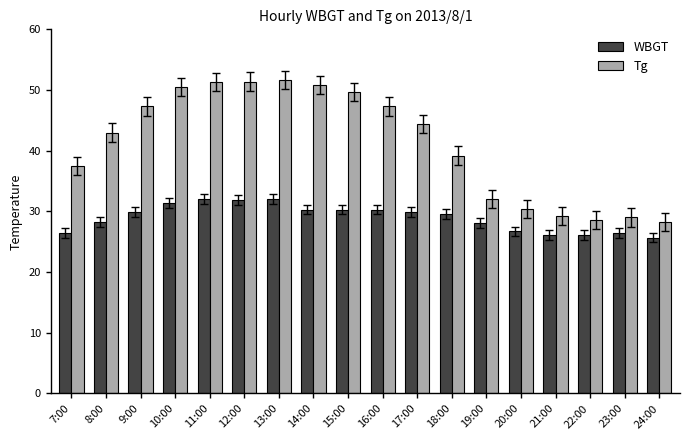

List the series in order of their peak value, highest first.

Tg, WBGT